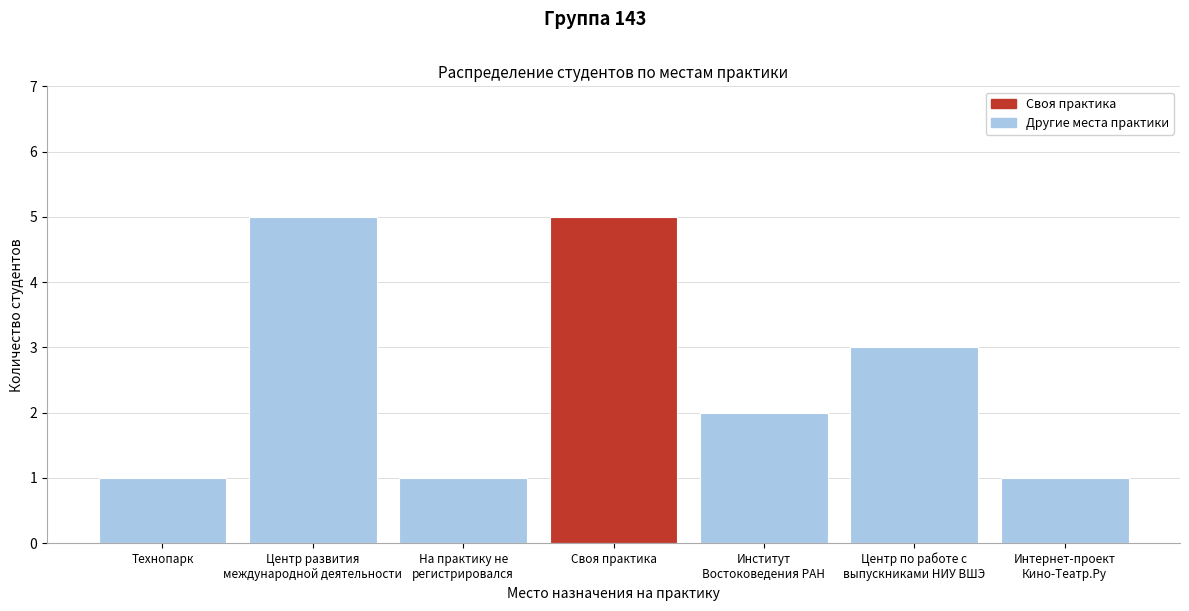

Reading left to right, extract all data points from this chart.

1	5	1	5	2	3	1